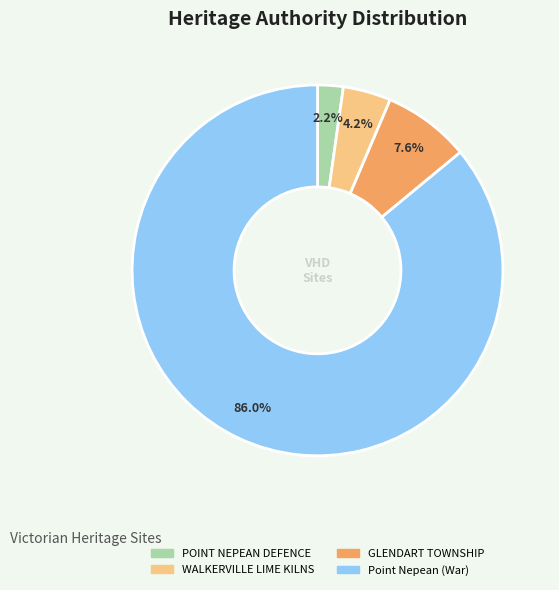

Is there any slice that represents more than half of the pie?

Yes